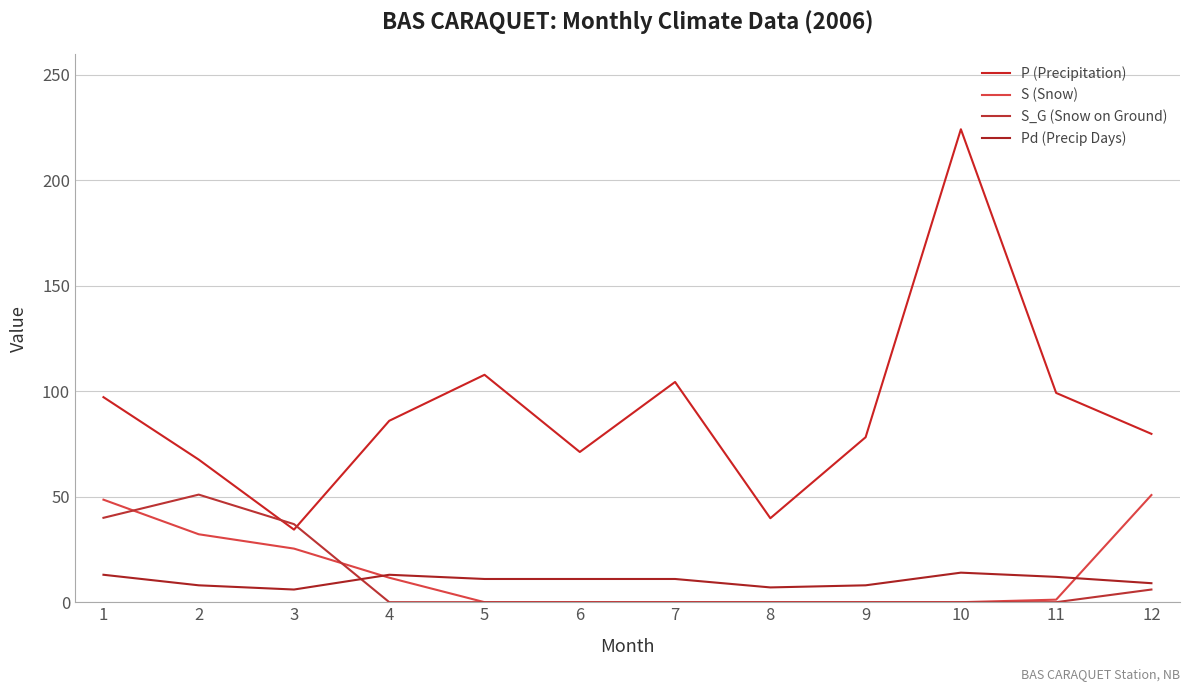

What are all the series names shown in the legend?

P (Precipitation), S (Snow), S_G (Snow on Ground), Pd (Precip Days)